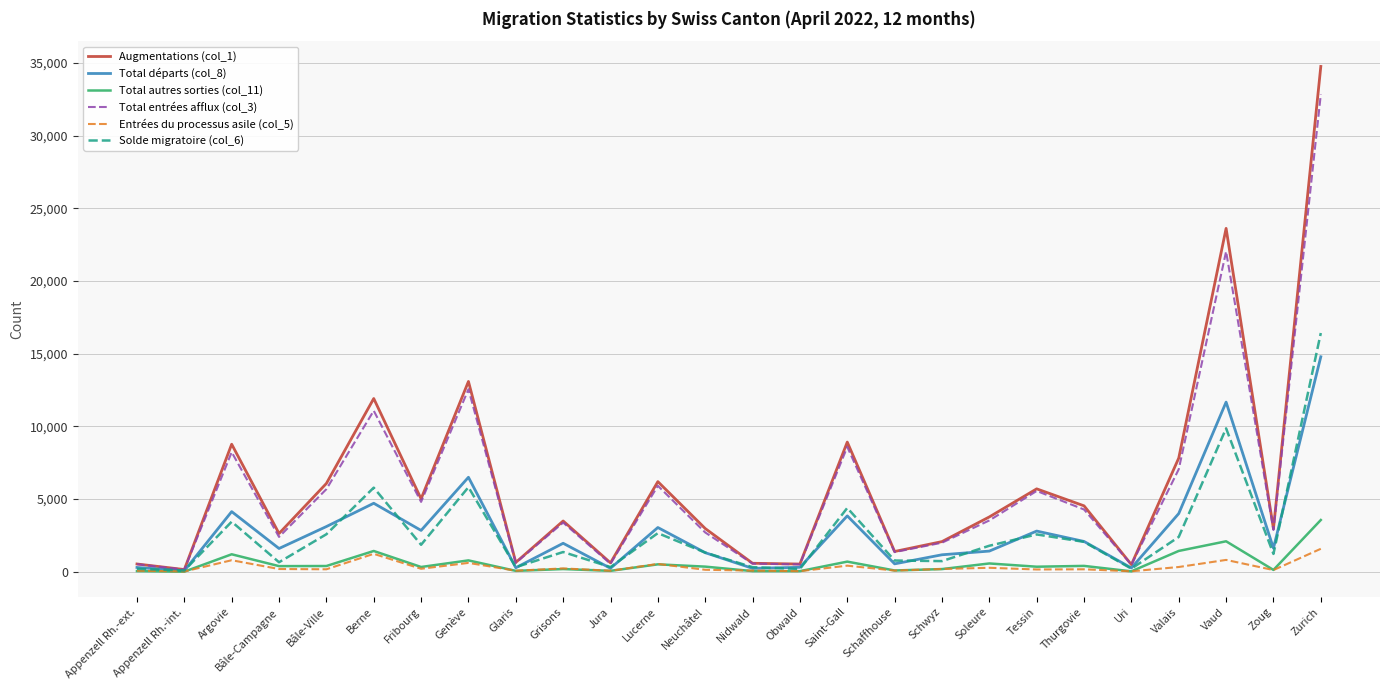

What is the greatest value displayed?

34754